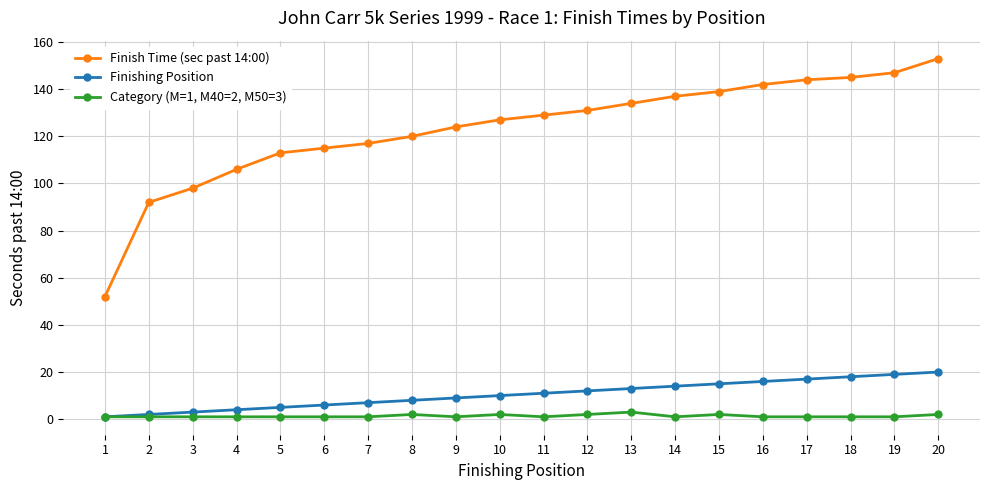

What is the spread (max minus min) of values at 12?

129